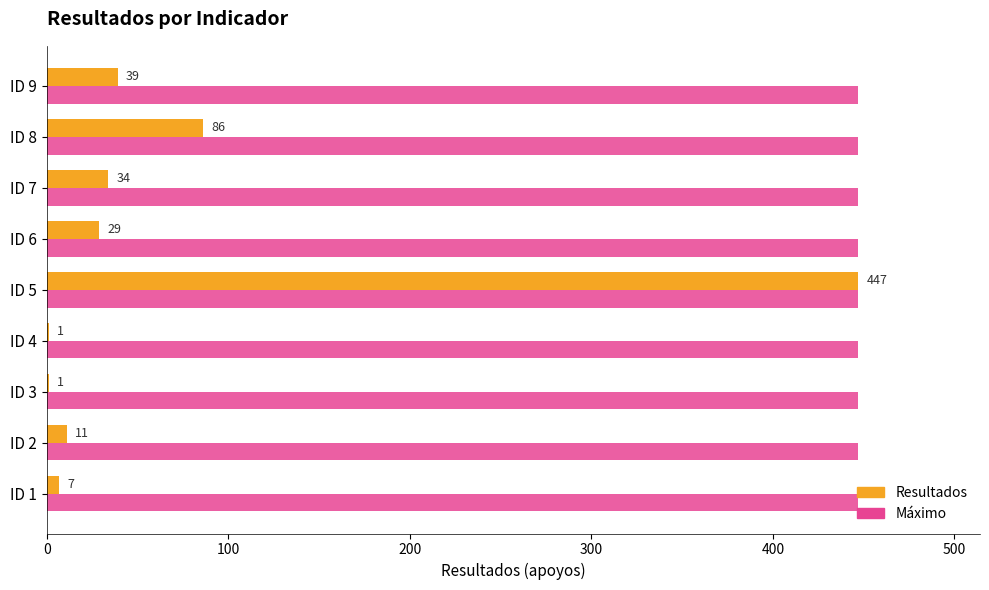

What is the sum of the Resultados values at ID 1 and ID 8?

93